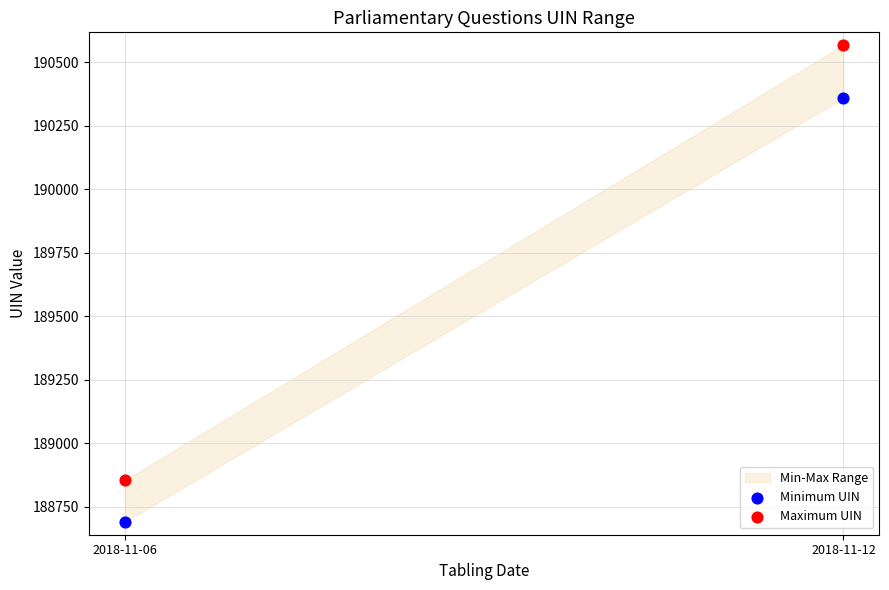

Which series contains the lowest Y value?

Minimum UIN